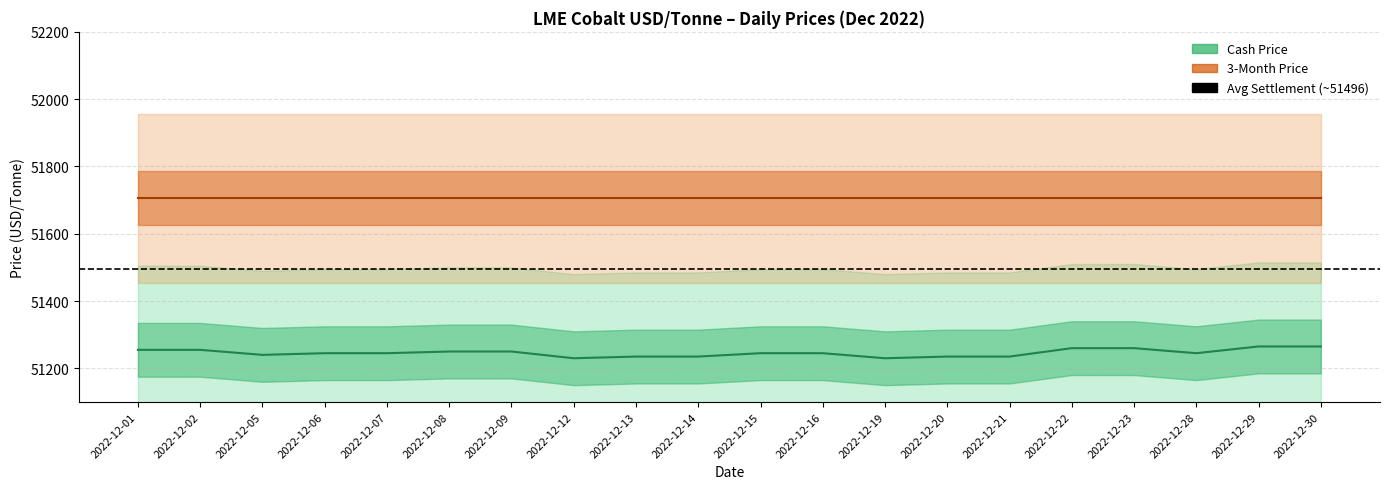

List the series in order of their overall mean, lowest first.

Cash Mean, 3M Mean